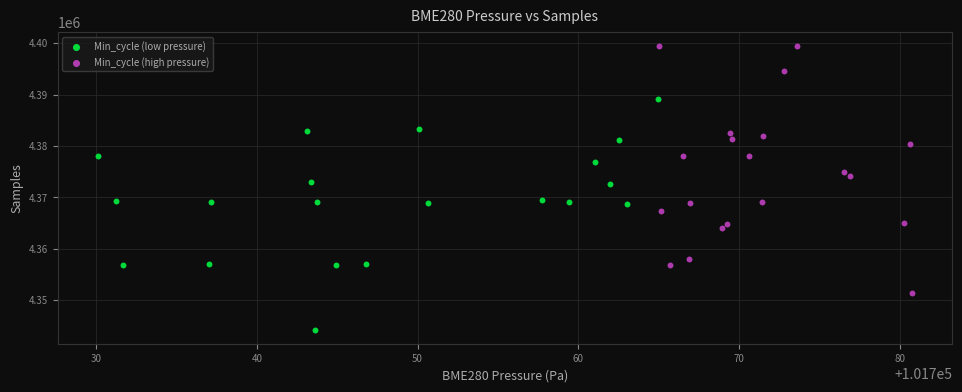

Which series reaches the minimum Y coordinate?

Min_cycle (low pressure)